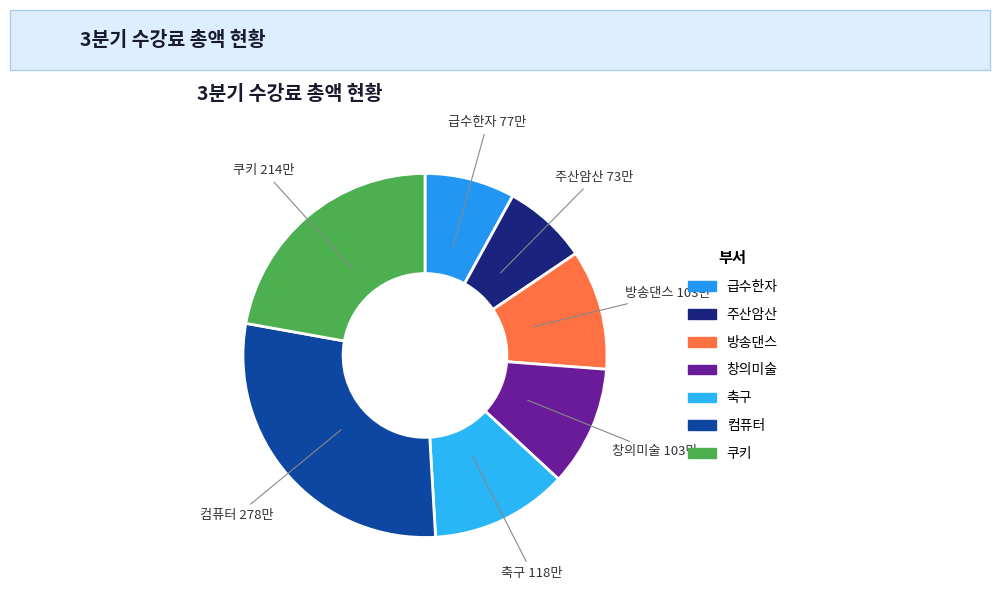

Combined, do 창의미술 and 방송댄스 account for over 50%?

No